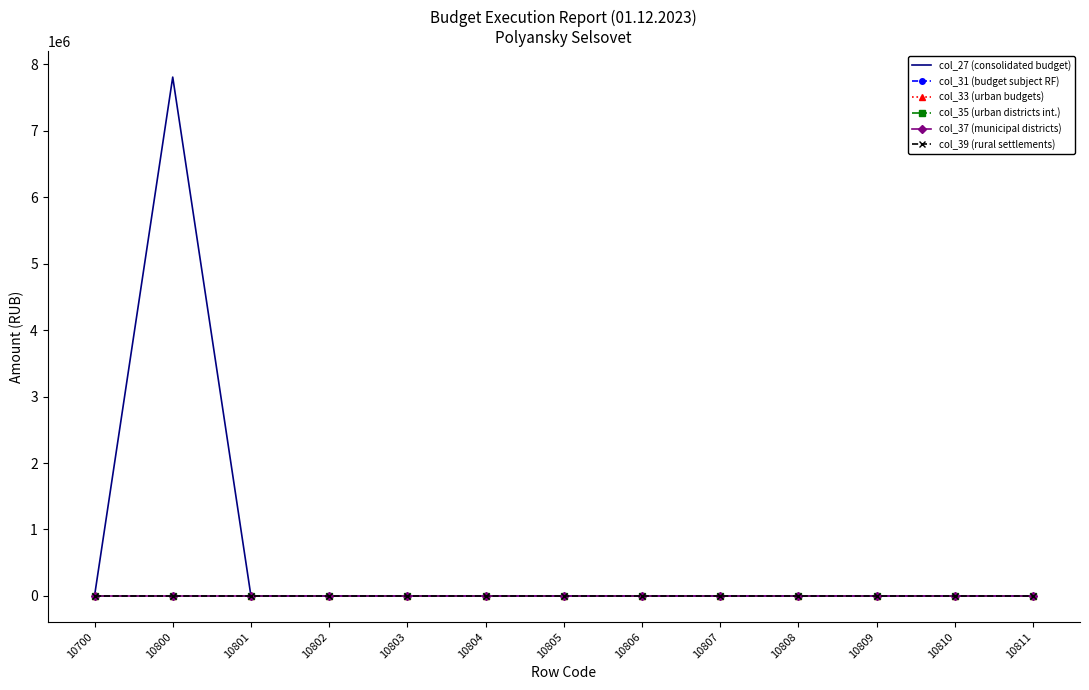

Is the value of col_35 (urban districts int.) at 10700 greater than the value of col_39 (rural settlements) at 10811?

No